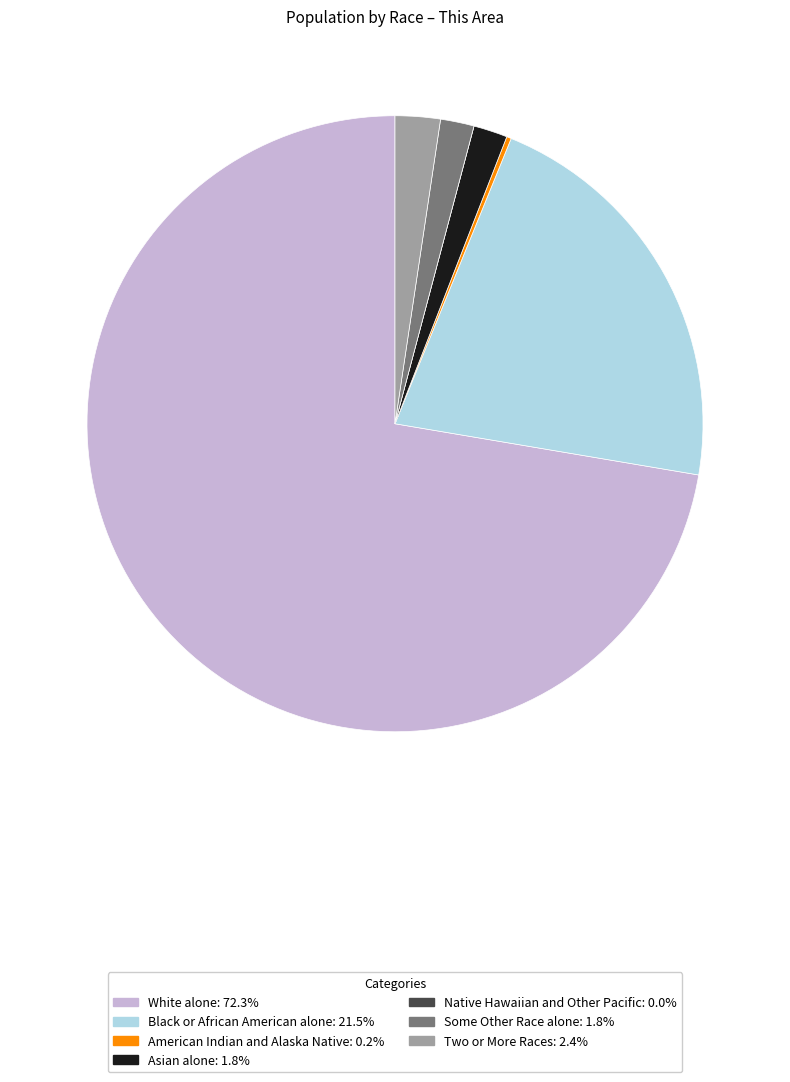

Does any single category account for the majority?

Yes